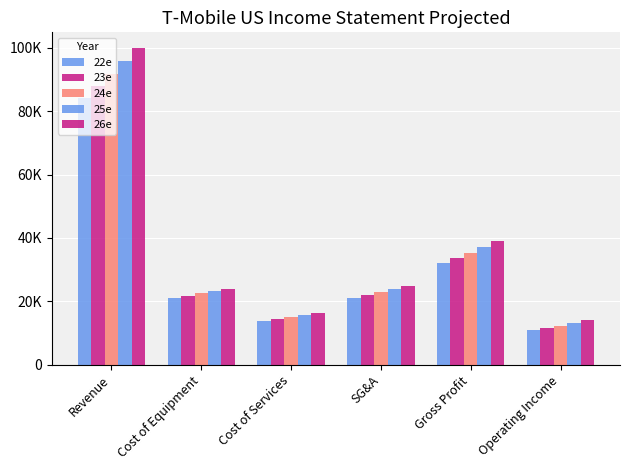

The value of 26e at Cost of Services is 22947.1. True or false?

False